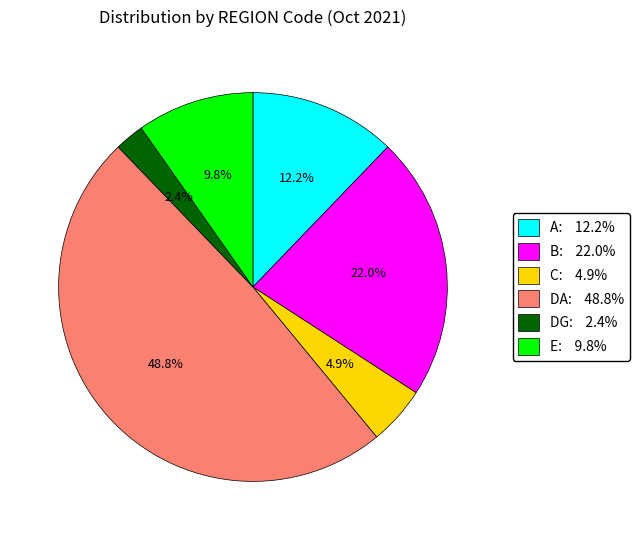

To the nearest percent, what is the combined percentage of C and A?

17%